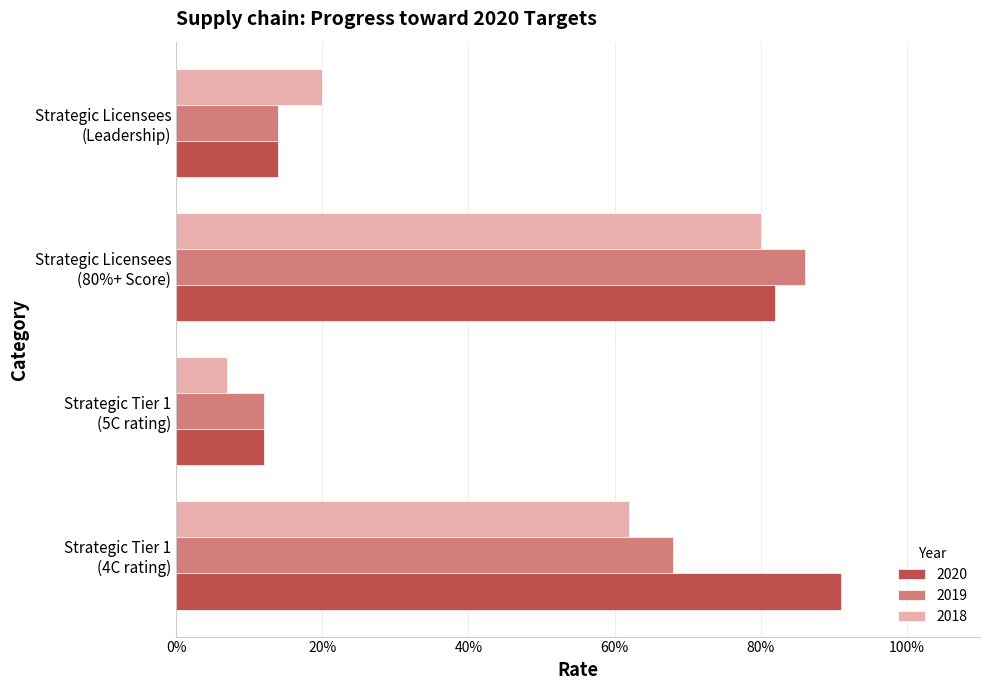

What position from the left is Strategic Tier 1
(4C rating)?

1